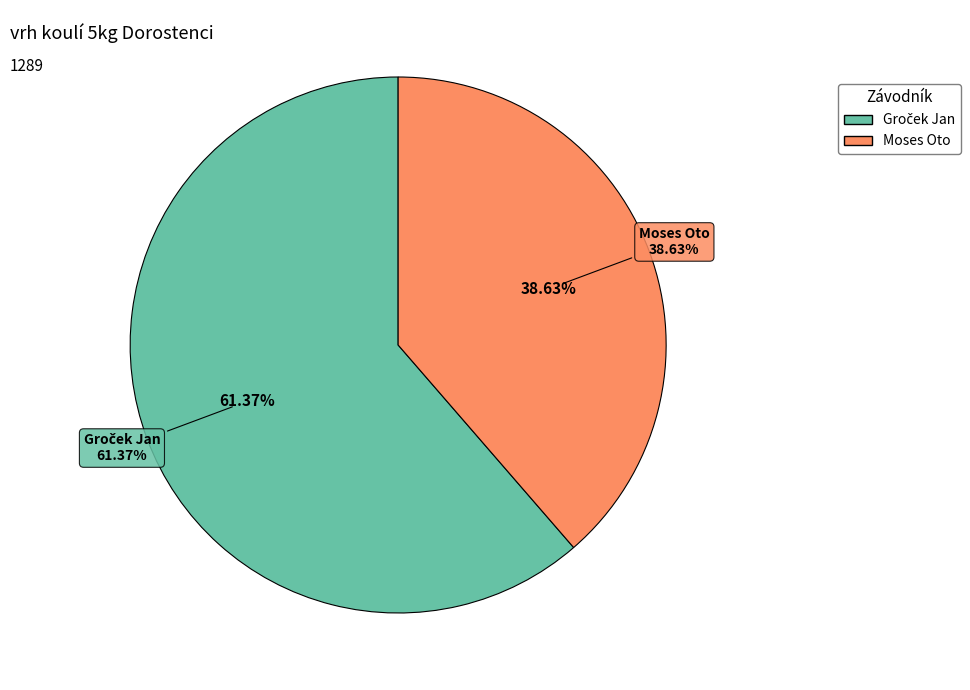

What is the change in value from Groček Jan to Moses Oto?

-293